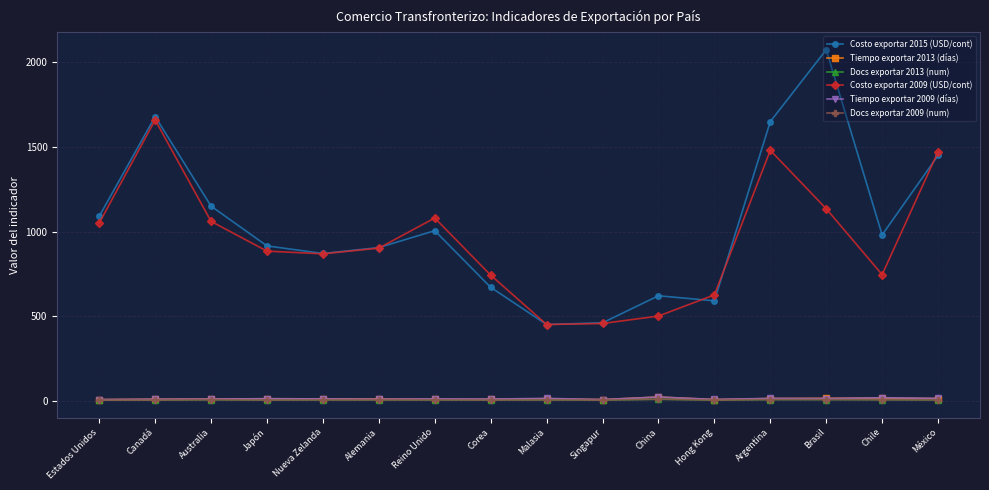

Rank the series by their maximum value, from highest to lowest.

Costo exportar 2015 (USD/cont), Costo exportar 2009 (USD/cont), Tiempo exportar 2013 (días), Tiempo exportar 2009 (días), Docs exportar 2013 (num), Docs exportar 2009 (num)